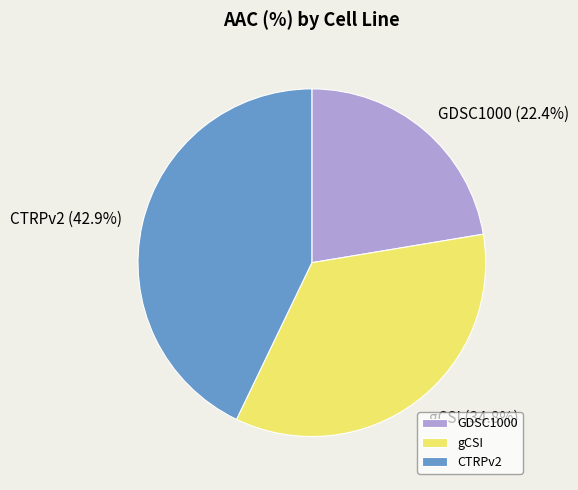

What is the smallest slice in the pie chart?

GDSC1000